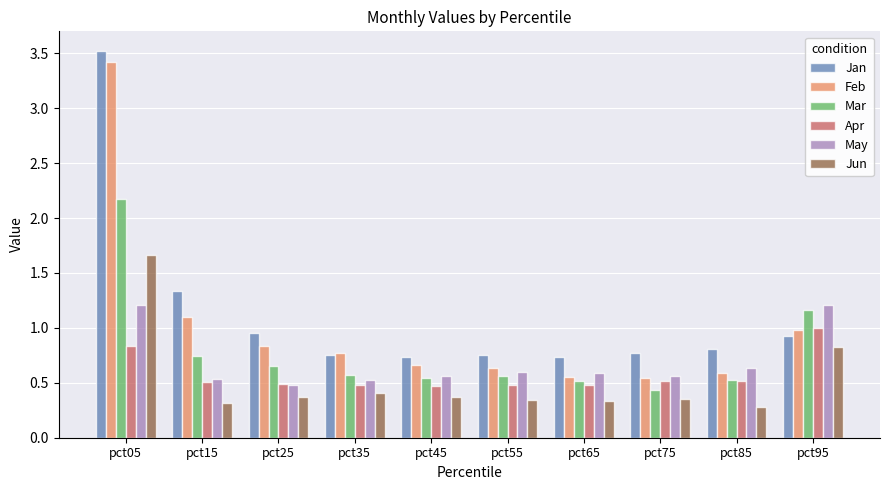

What is the greatest value displayed?

3.5